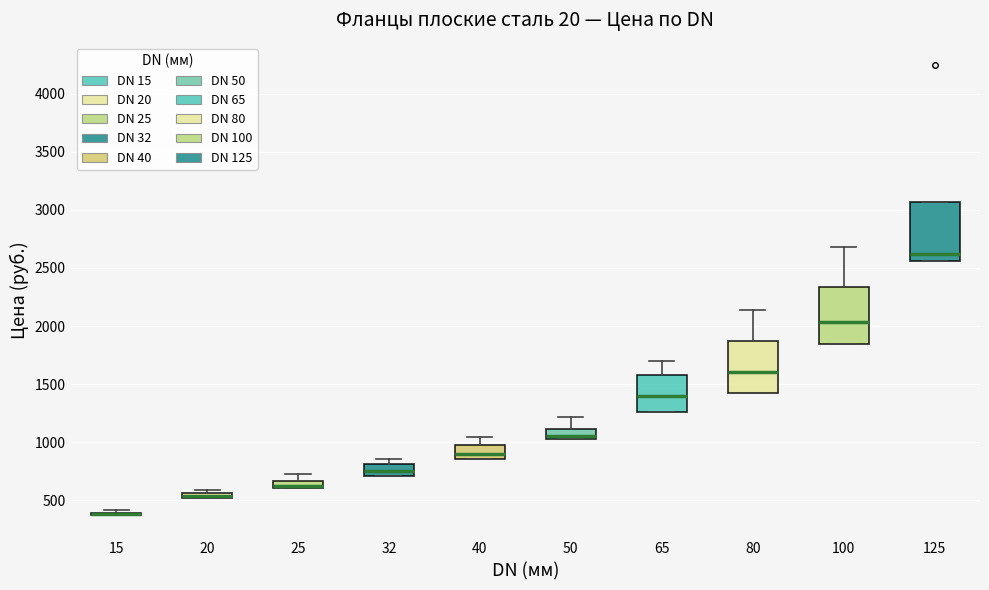

Where is the upper edge of the box at x = 20 on the y-axis? The values are not printed on the chart, so give them approximately, as read against the axis.

550